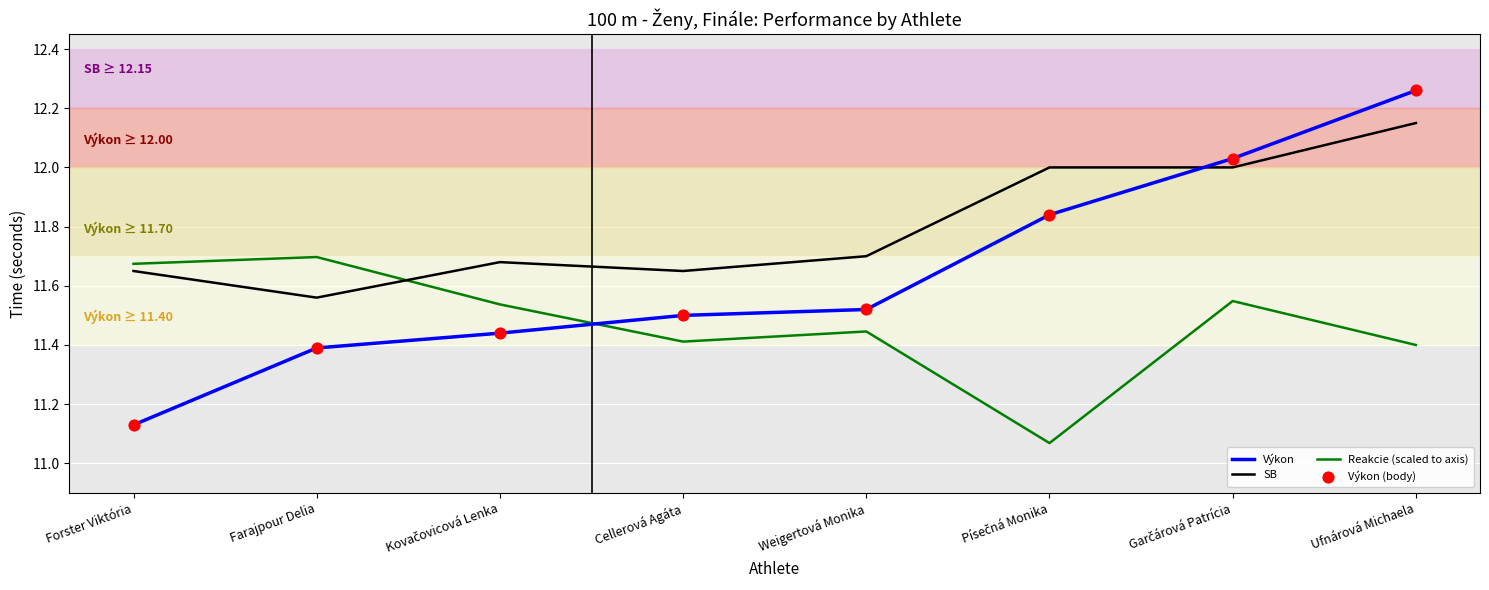

Which series has the largest total across all categories?

SB